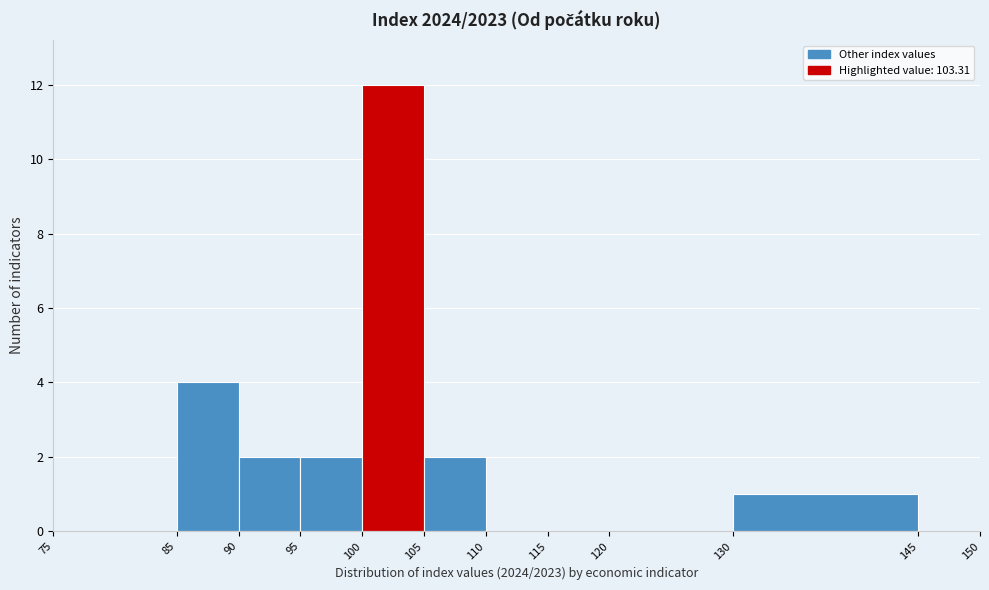

Reading left to right, list every bar in this chart as the range it spans on the x-axis followed by its height. The values are not printed on the chart, so give them approximately, as read against the axis.

75 to 85: 0
85 to 90: 4
90 to 95: 2
95 to 100: 2
100 to 105: 12
105 to 110: 2
110 to 115: 0
115 to 120: 0
120 to 130: 0
130 to 145: 1
145 to 150: 0